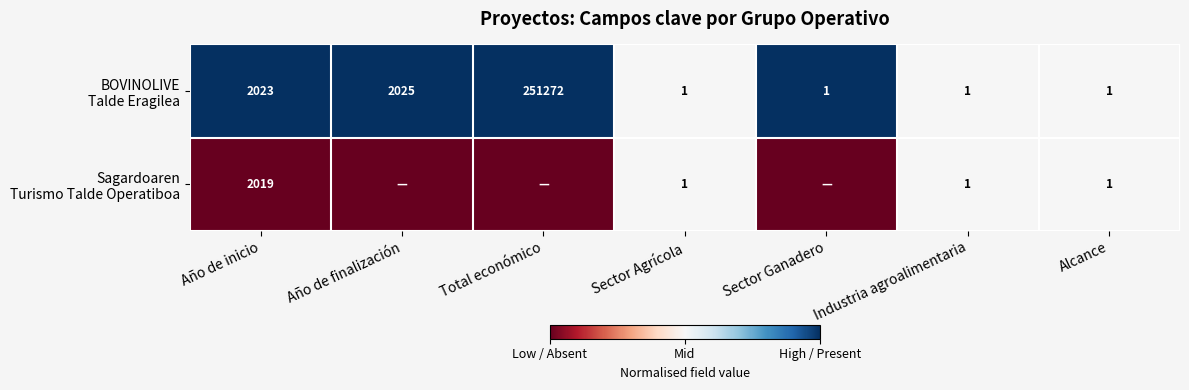

What is the spread (max minus min) of values at Año de inicio?

4